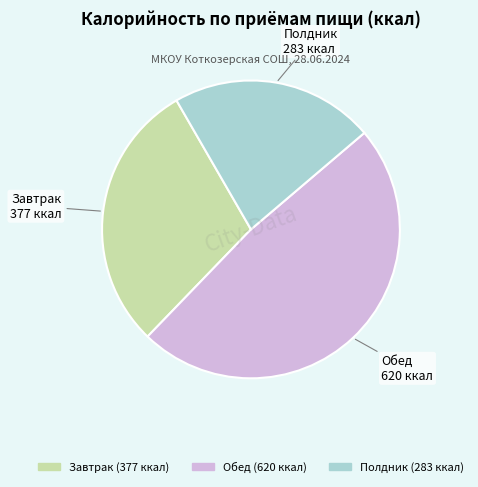

True or false: Полдник accounts for 22% of the total.

True